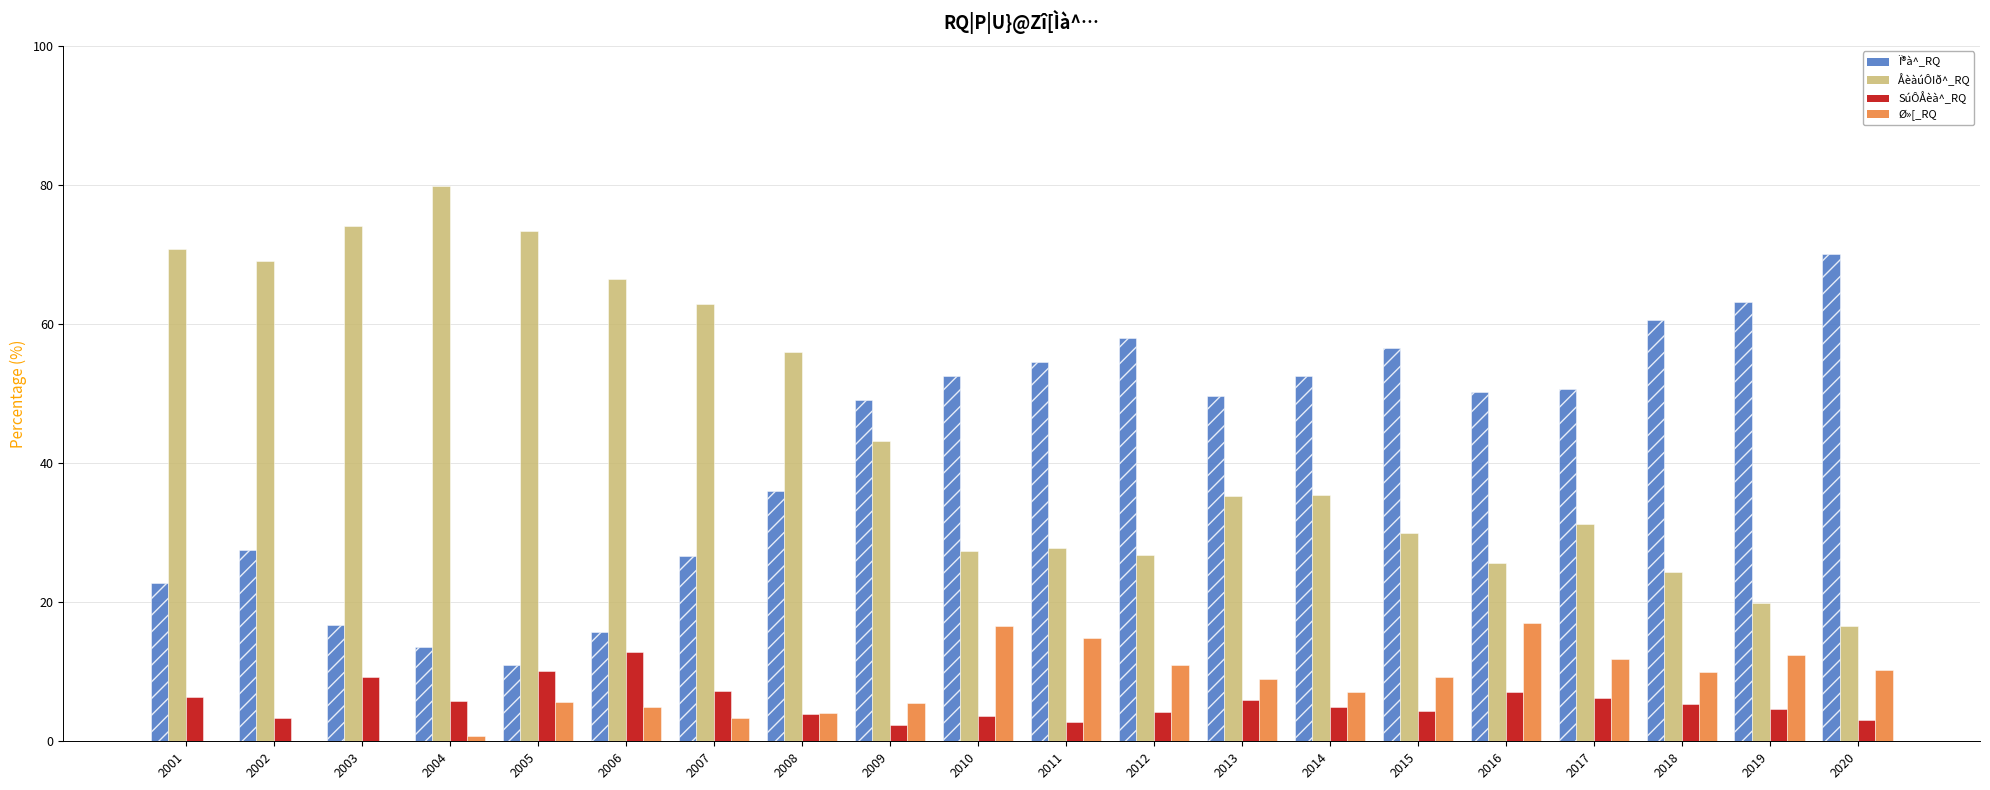

Which series has the largest range (max minus min)?

ÅèàúÔIð^_RQ